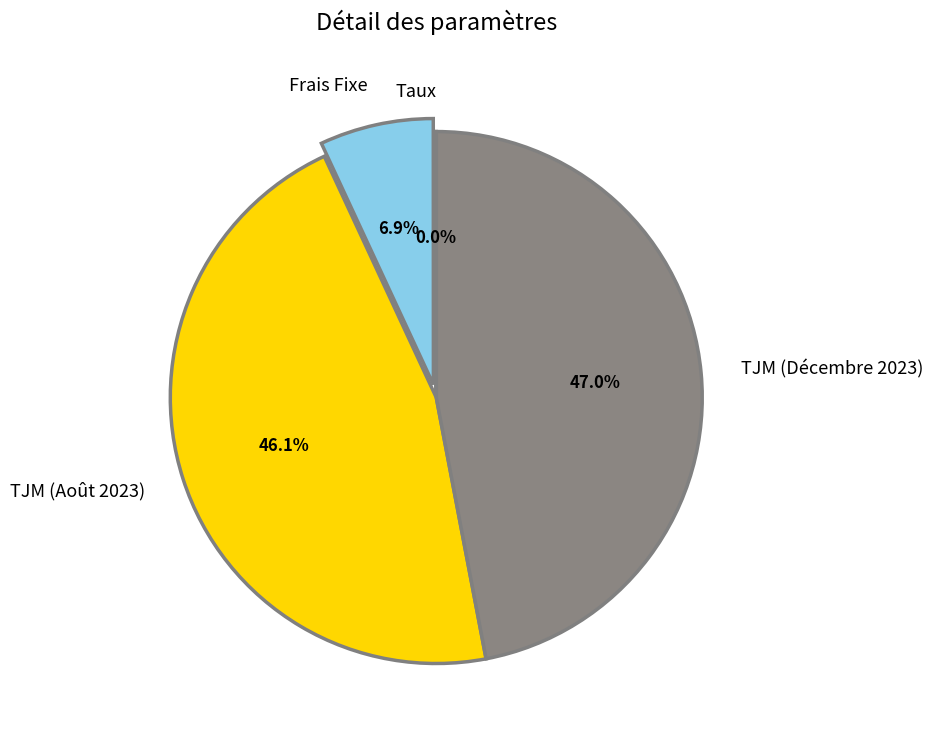

True or false: TJM (Décembre 2023) accounts for 40% of the total.

False